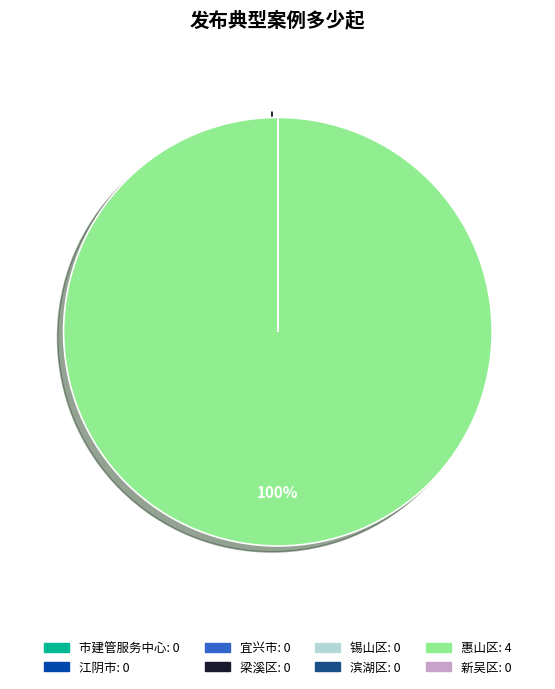

Which category has the biggest portion of the pie?

惠山区